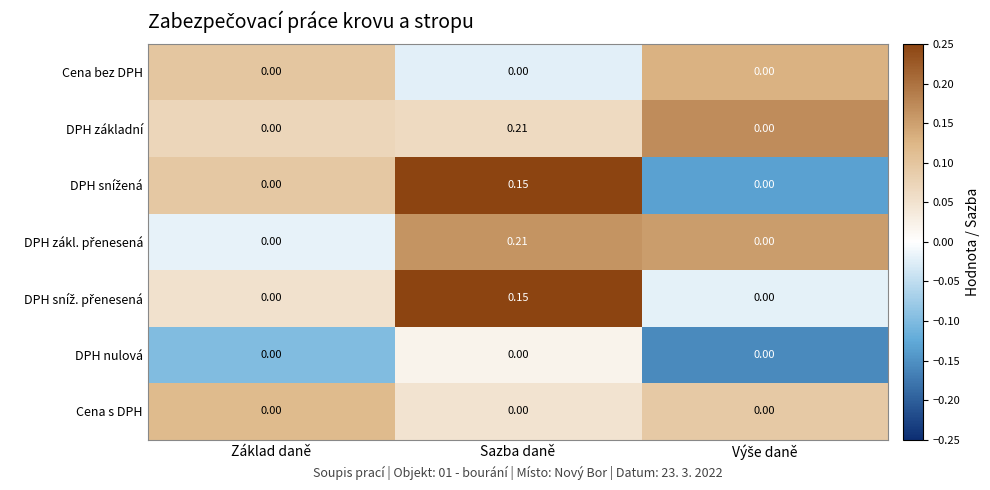

At which category does the chart reach its peak across all series?

Sazba daně